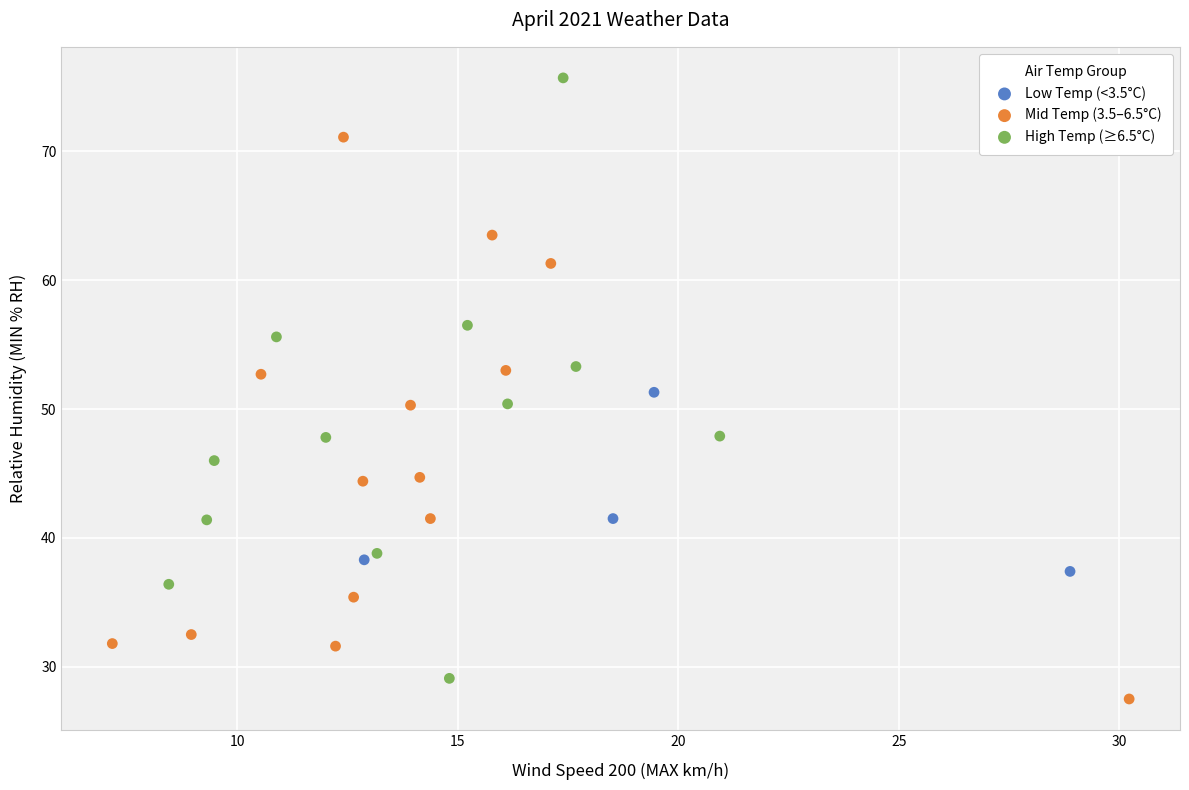

What are all the series names shown in the legend?

Low Temp (<3.5°C), Mid Temp (3.5–6.5°C), High Temp (≥6.5°C)